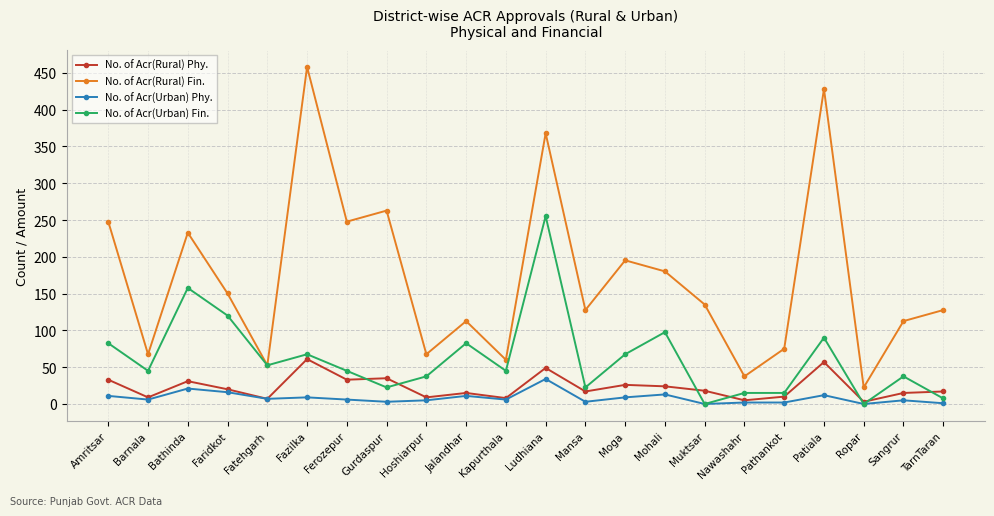

What is the difference between the highest and lowest values at Faridkot?

134.2